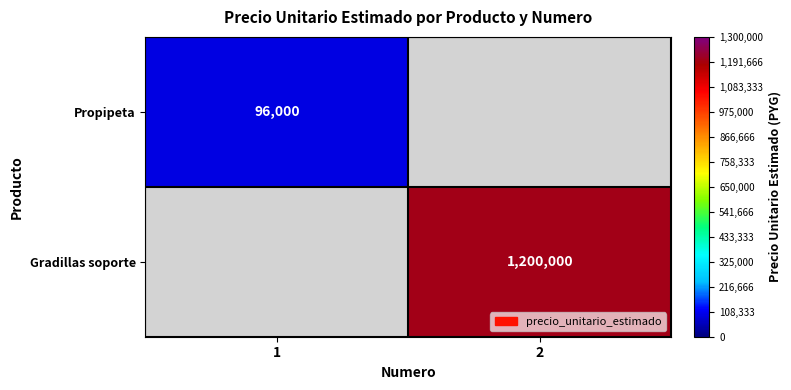

Is it true that Propipeta equals 19426 at 1?

False